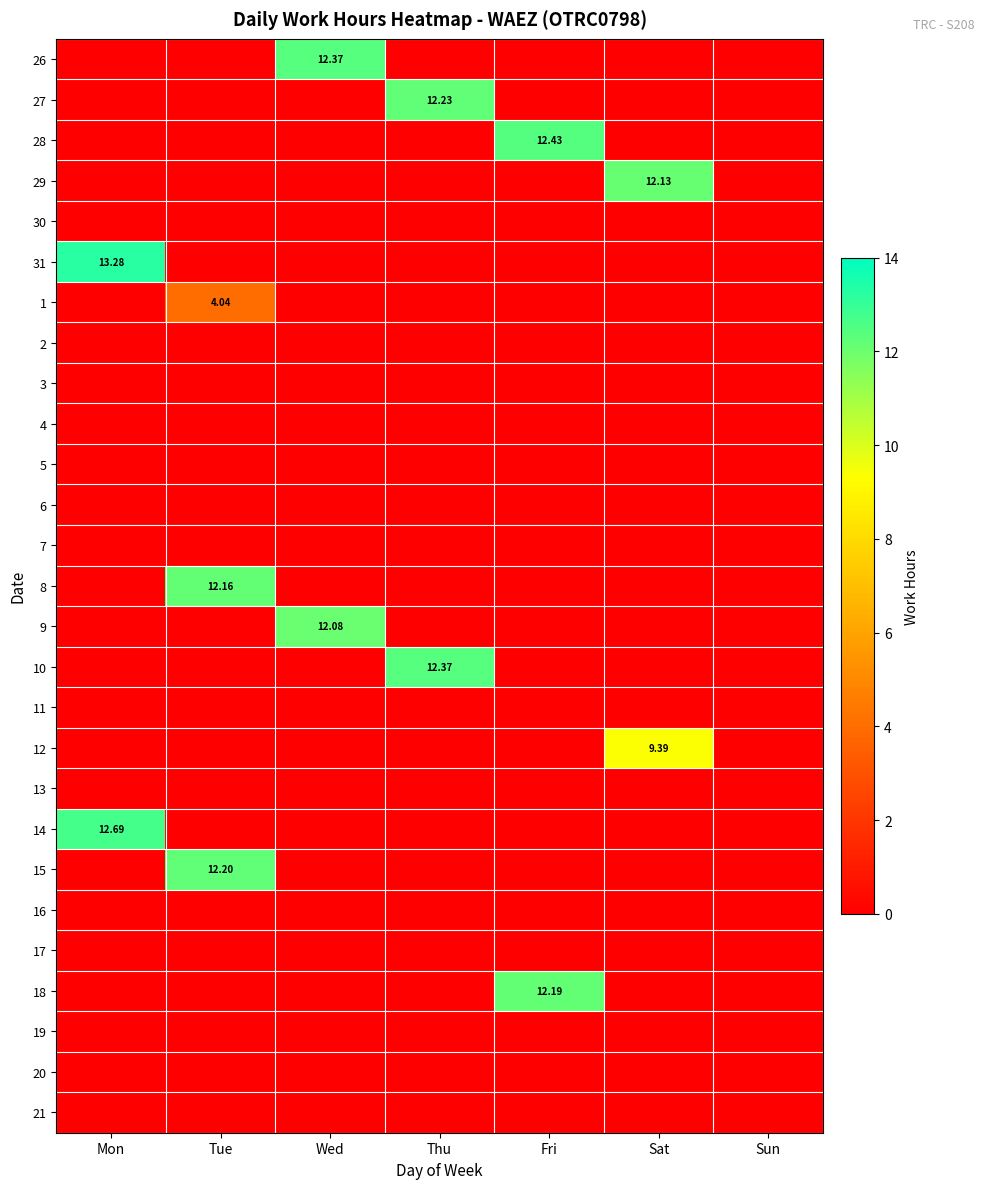

List the labels in order of 26 value, largest first.

Wed, Mon, Tue, Thu, Fri, Sat, Sun